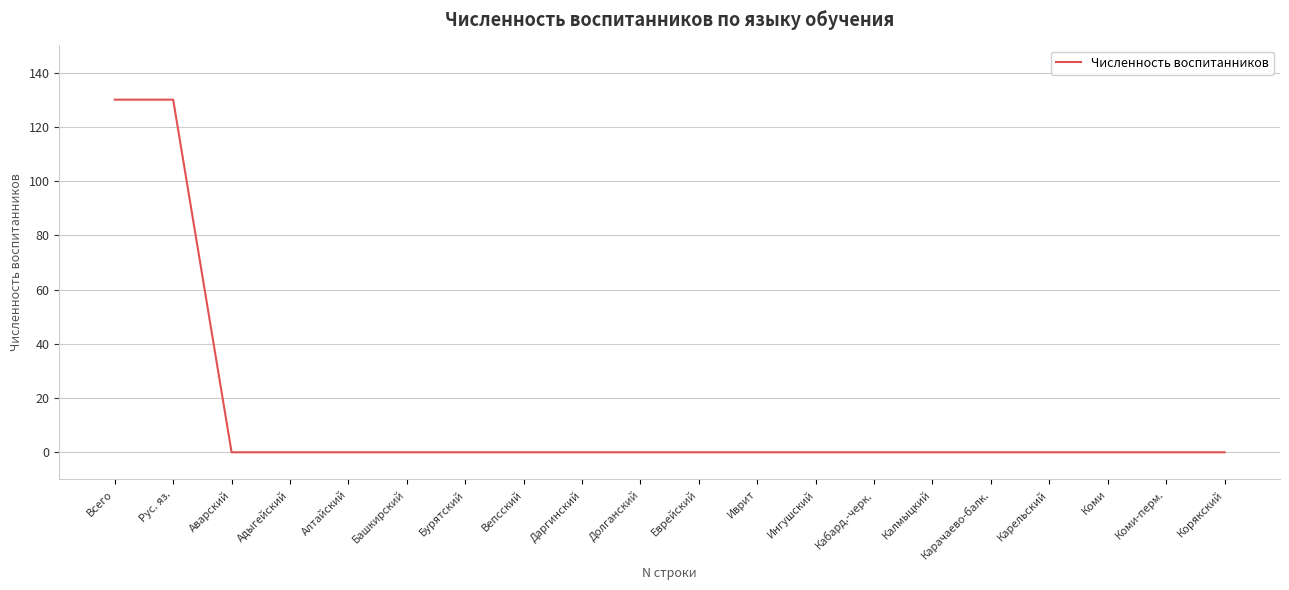

Count the number of data series in this chart.

1